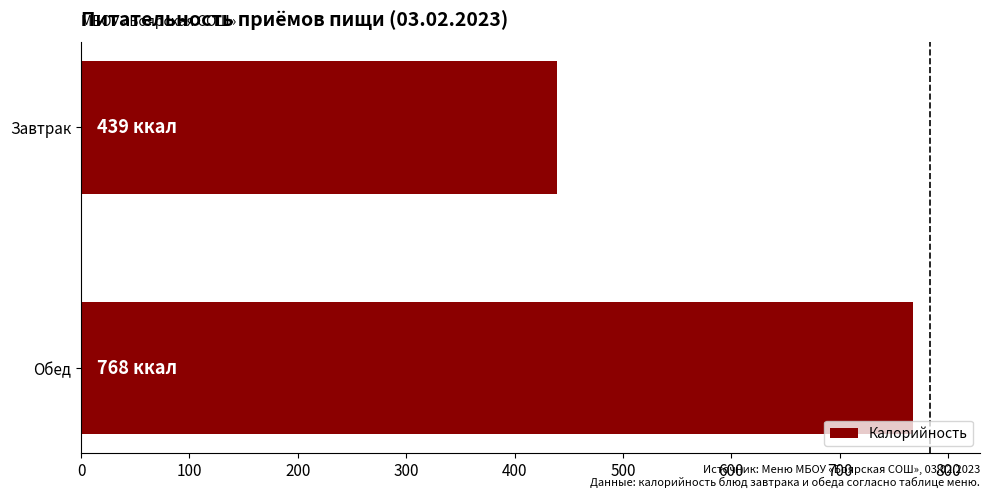

How many series are shown in this chart?

1